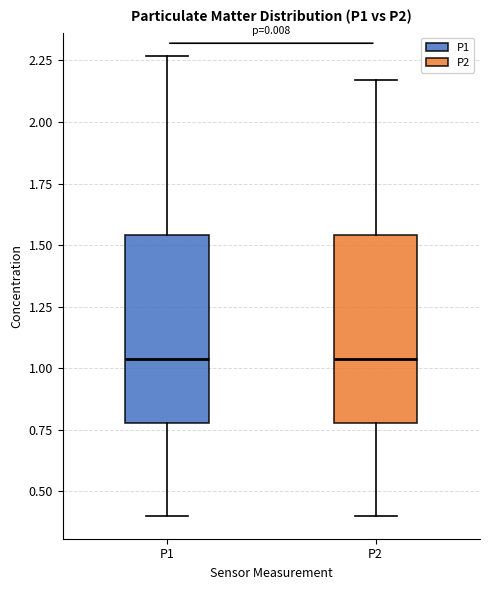

Reading left to right, transcribe this box plot: for each box, give where its median line is, the range the box spans, and where its two whiskers end, as read against the y-axis. The values are not printed on the chart, so give them approximately, as read against the axis.

P1: median 1.05, box 0.80 to 1.55, whiskers 0.40 to 2.25
P2: median 1.05, box 0.80 to 1.55, whiskers 0.40 to 2.15